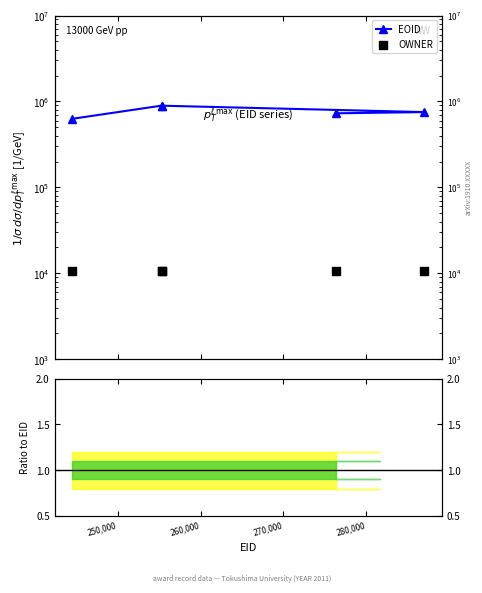

What is the total value across all series at 270,000?

762295.7